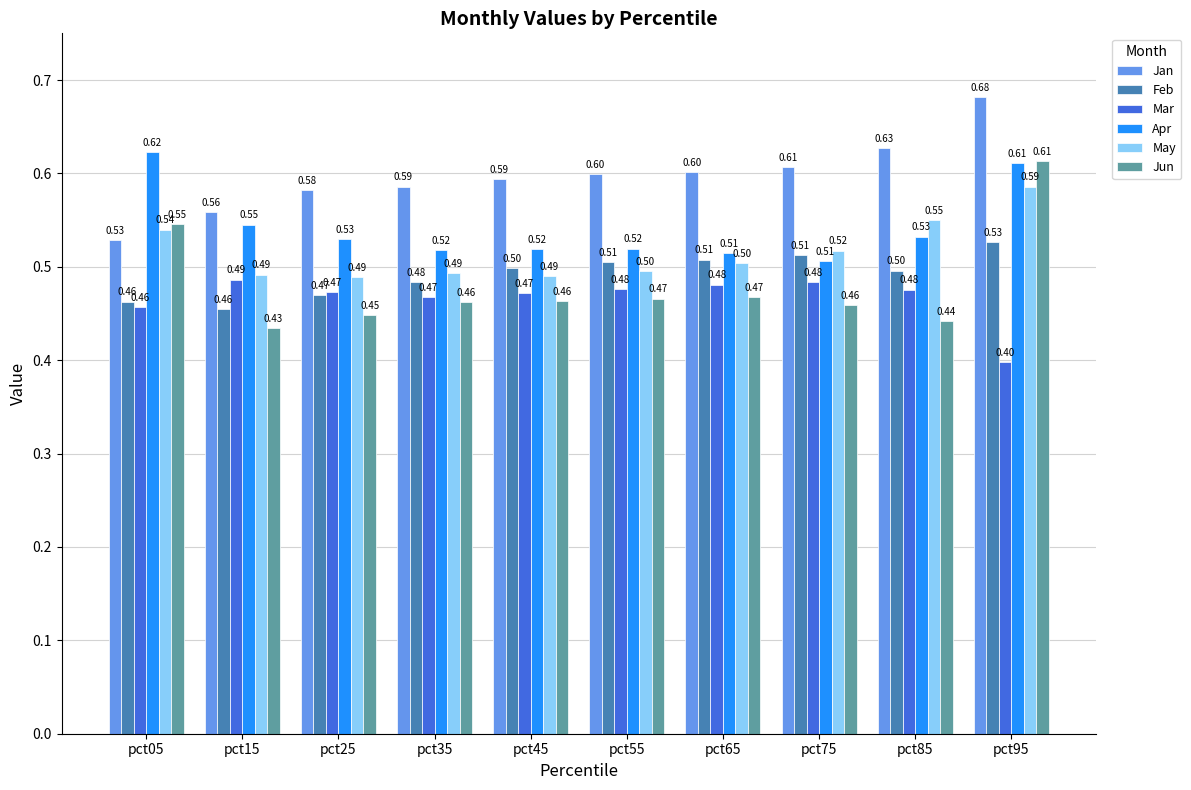

What is the average value of the Apr series?

0.5